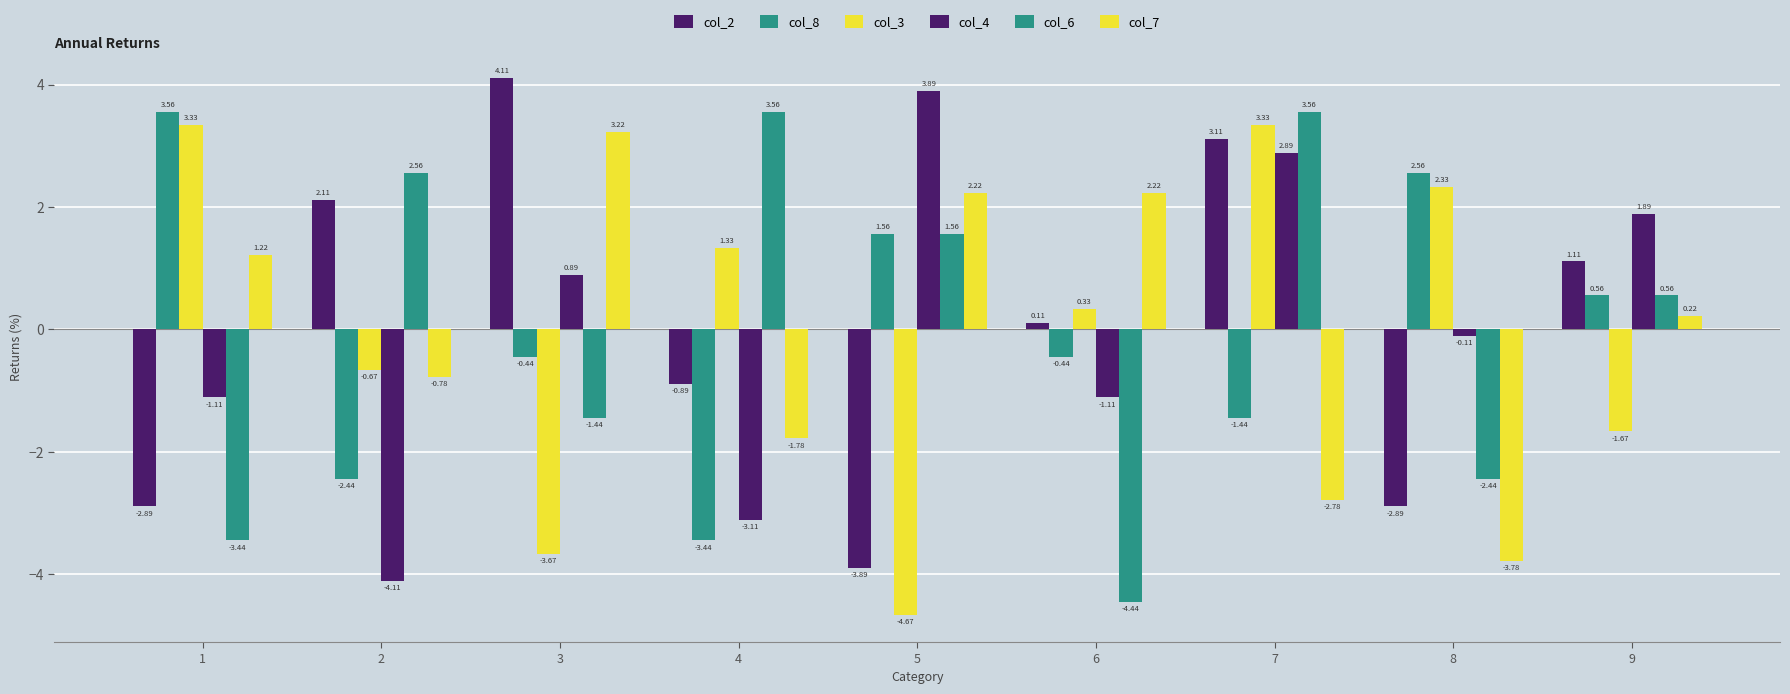

How many data points does each series have?

9